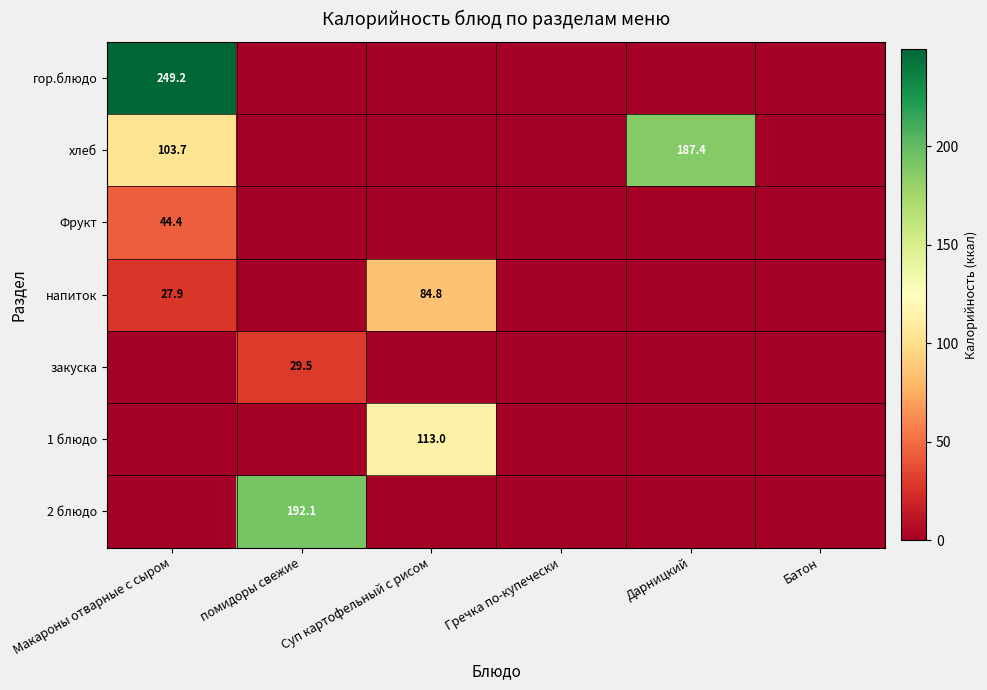

True or false: хлеб has a value of 187.4 at Дарницкий.

True